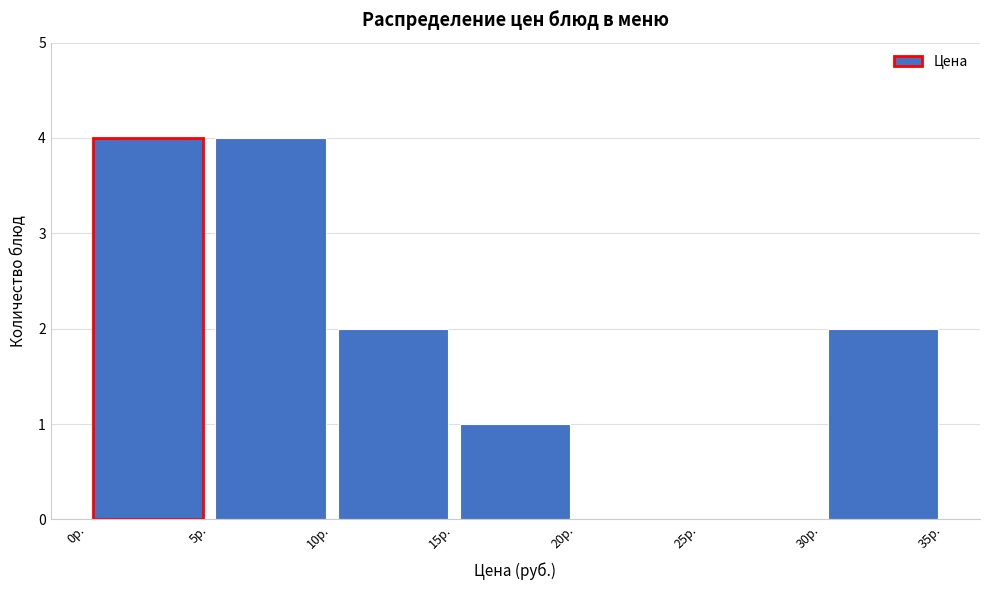

What is the height of the bar covering 30 to 35 on the x-axis? The values are not printed on the chart, so give them approximately, as read against the axis.

2